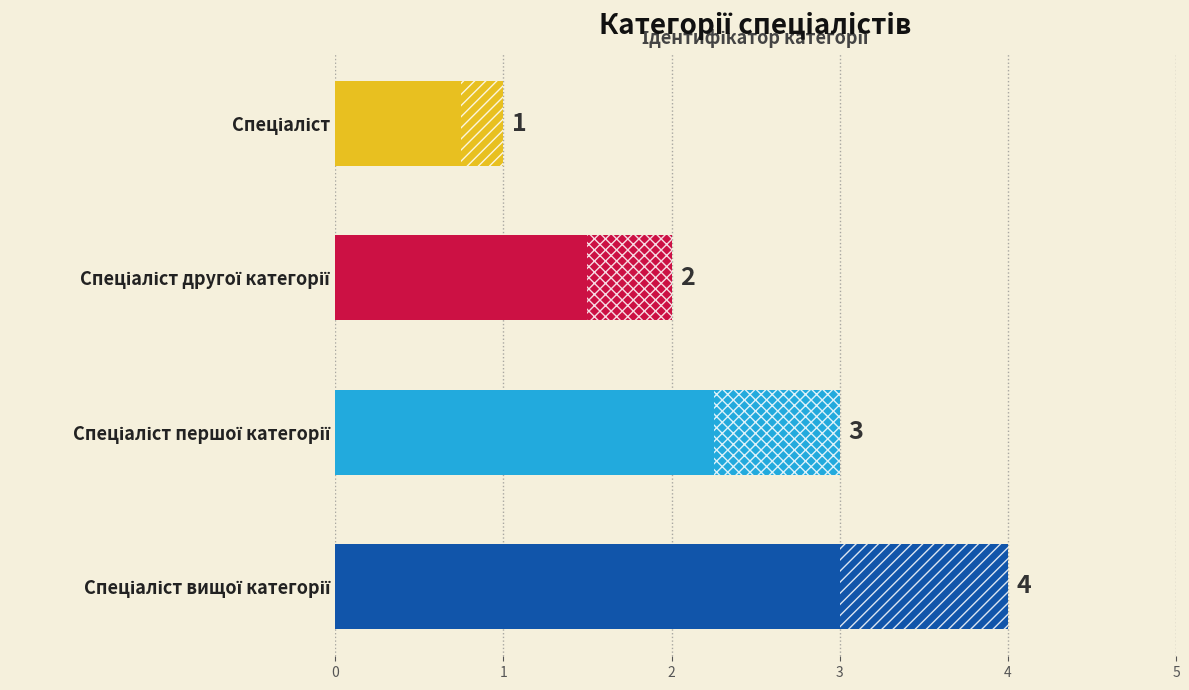

What is the sum of all values?

10